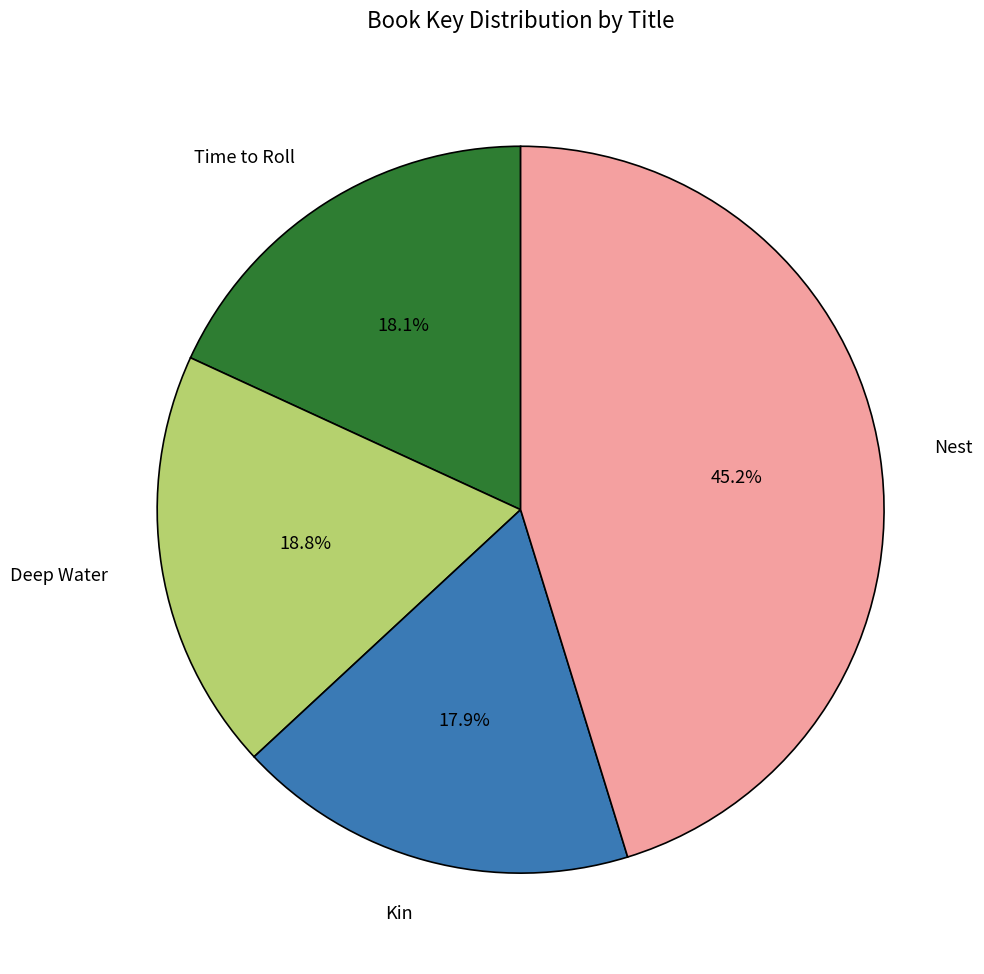

How much of the chart is everything except Nest?

54.8%